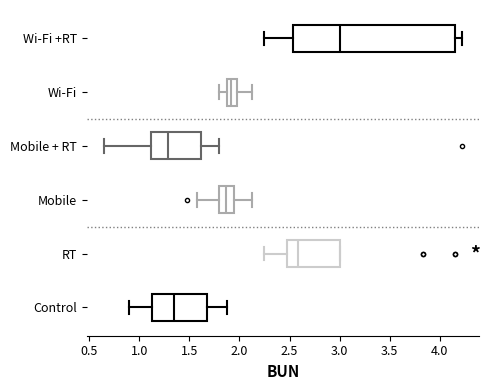

Comparing the boxes themselves (not the whiskers), which one is the widest?

Wi-Fi +RT